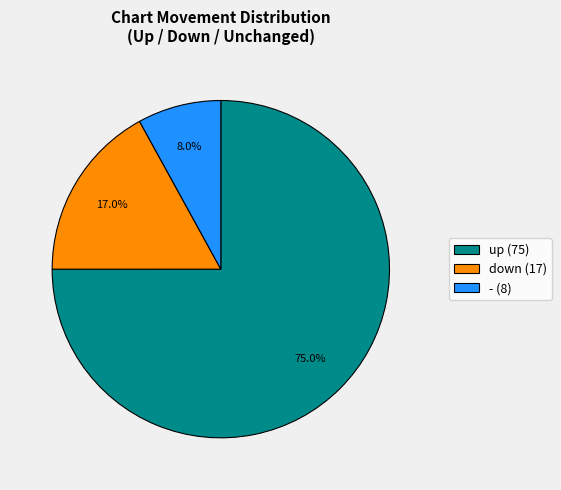

Is the sum of up and - greater than half?

Yes